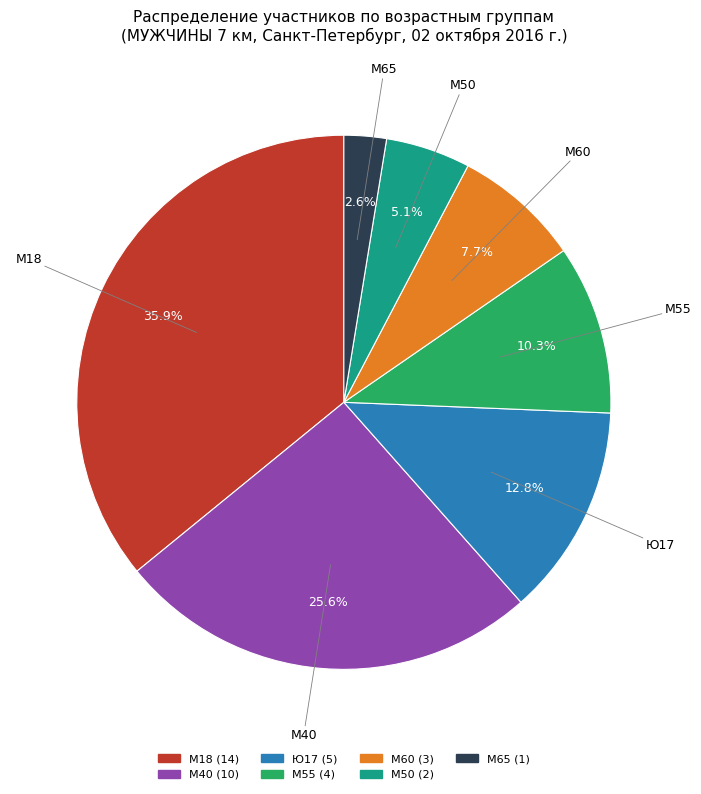

What percentage is NOT represented by М50?

94.9%